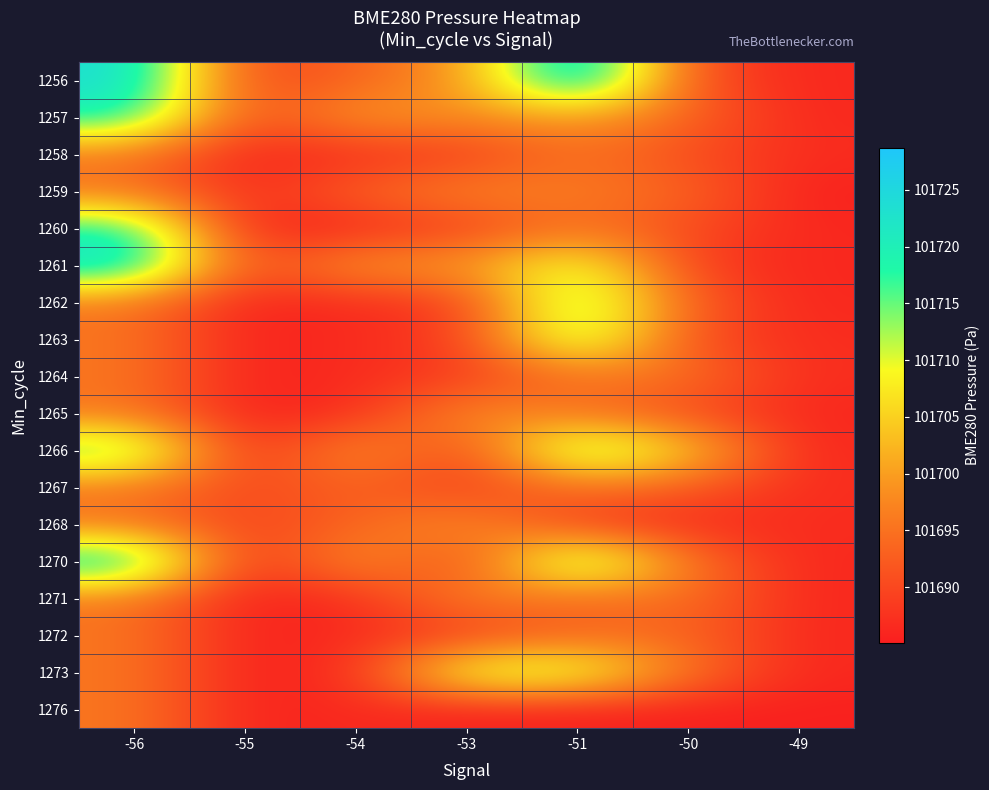

What is the spread (max minus min) of values at -51?

43.3